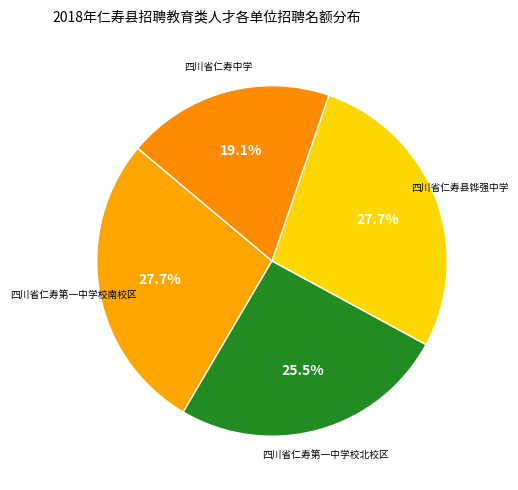

How many segments does this pie chart have?

4